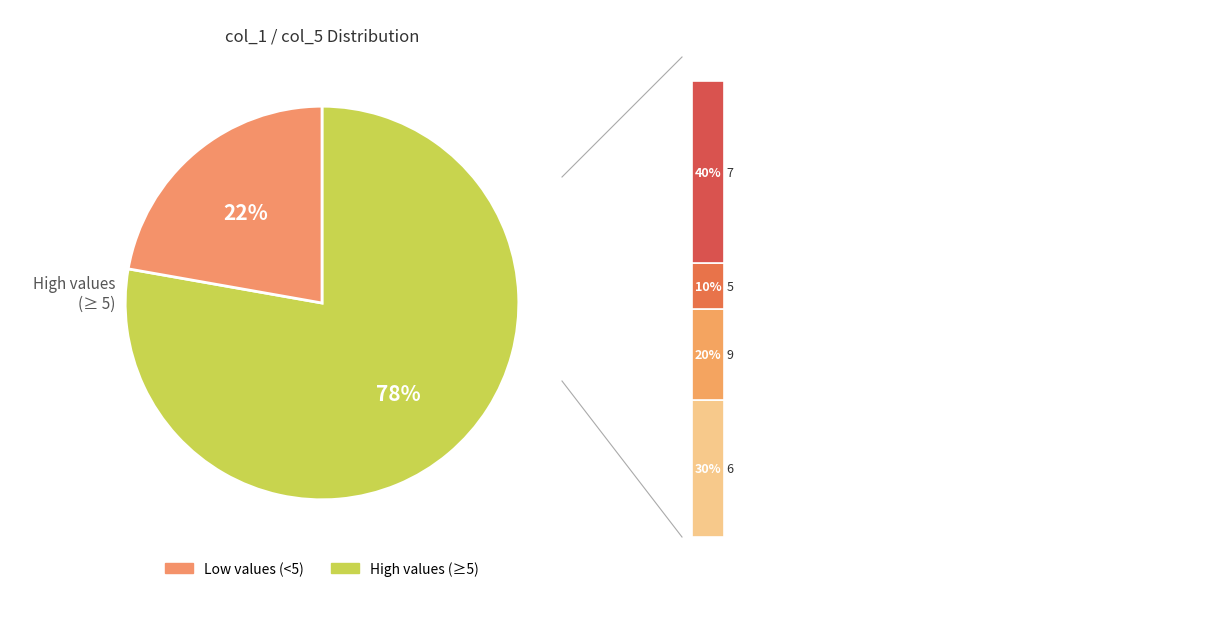

Is it true that 3 is 1% of the pie?

False